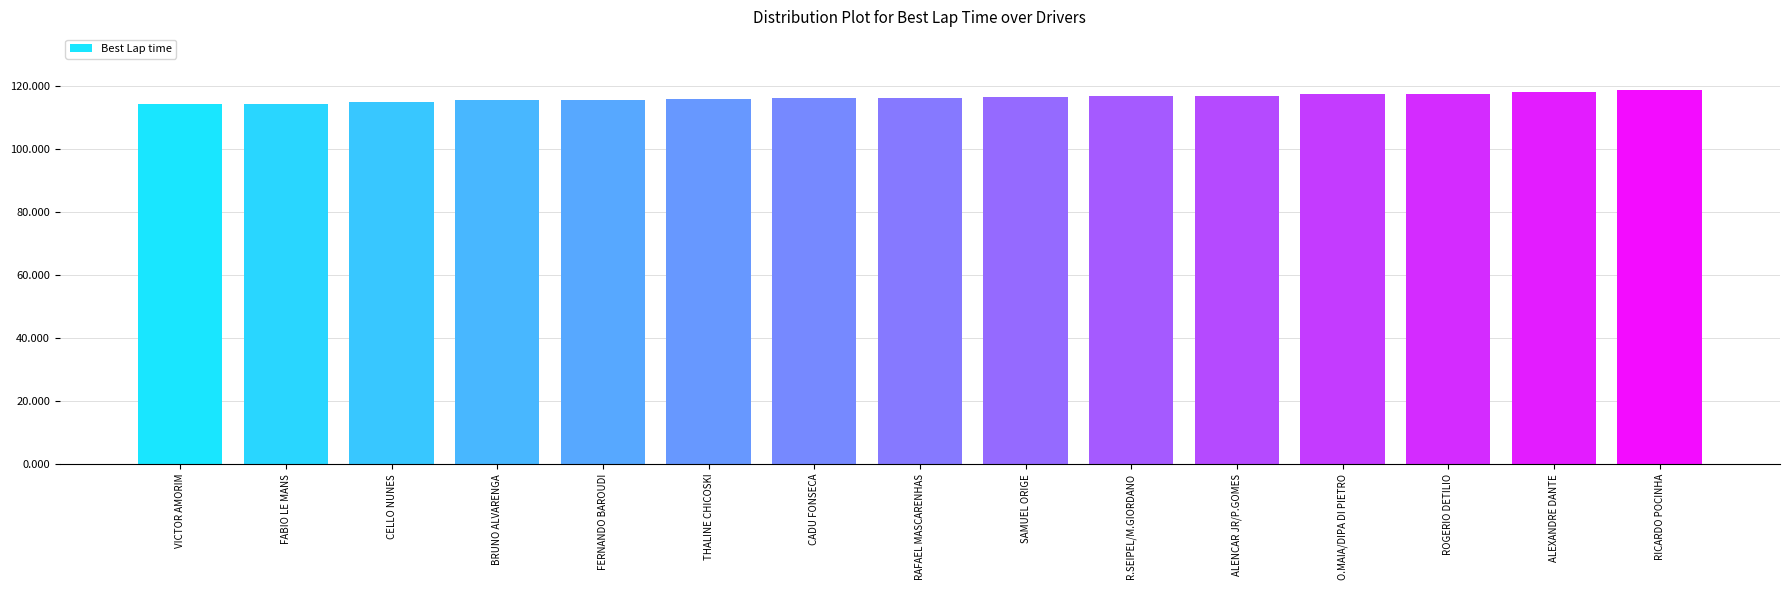

Between VICTOR AMORIM and FERNANDO BAROUDI, which is larger?

FERNANDO BAROUDI